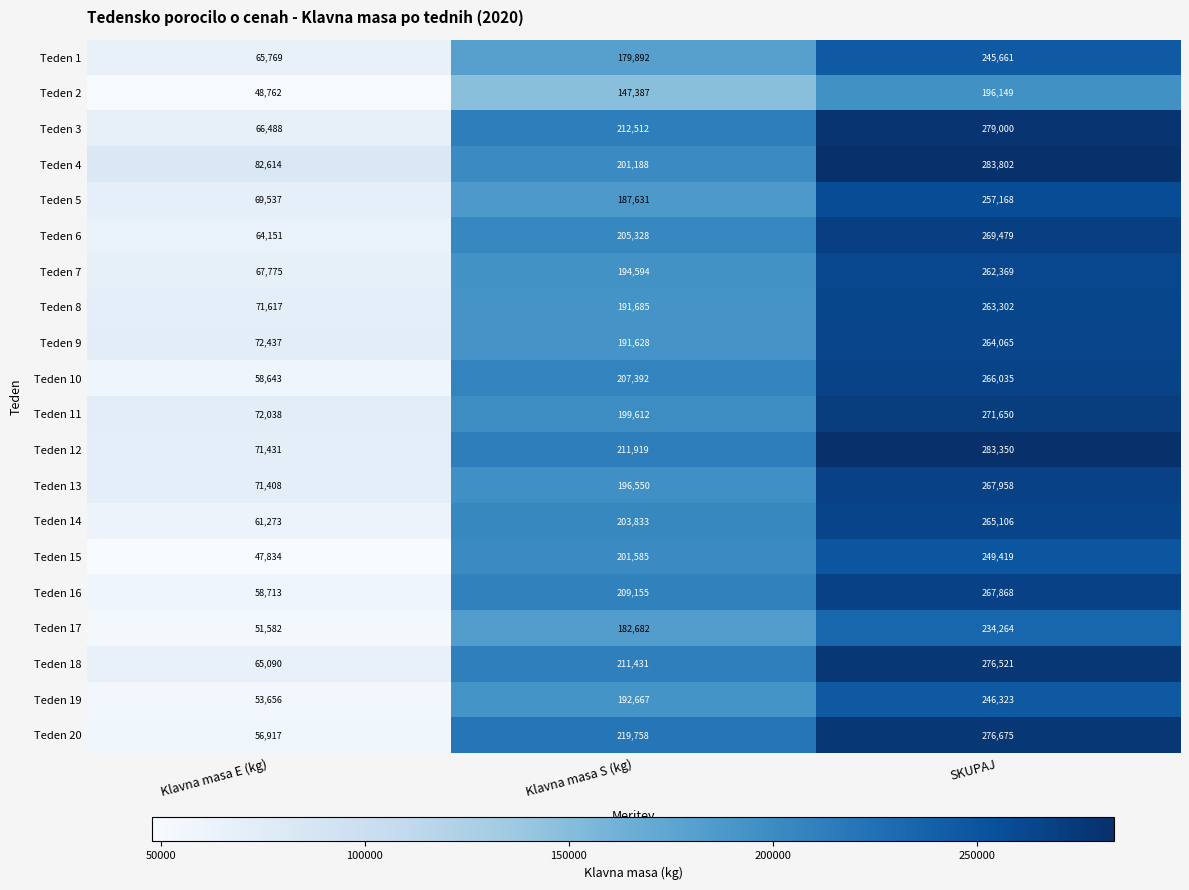

What is the difference between the maximum and minimum values in the Teden 14 series?

203833